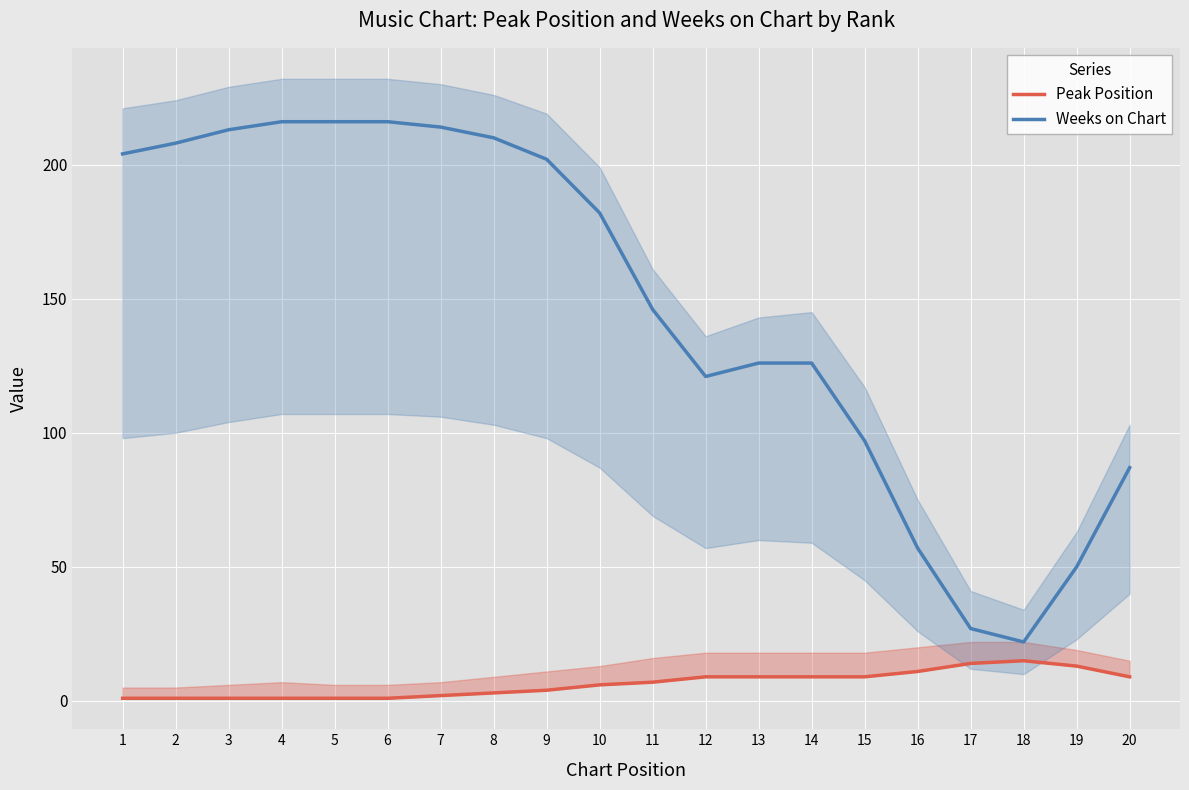

The value of Peak Position at 20 is 9. True or false?

True